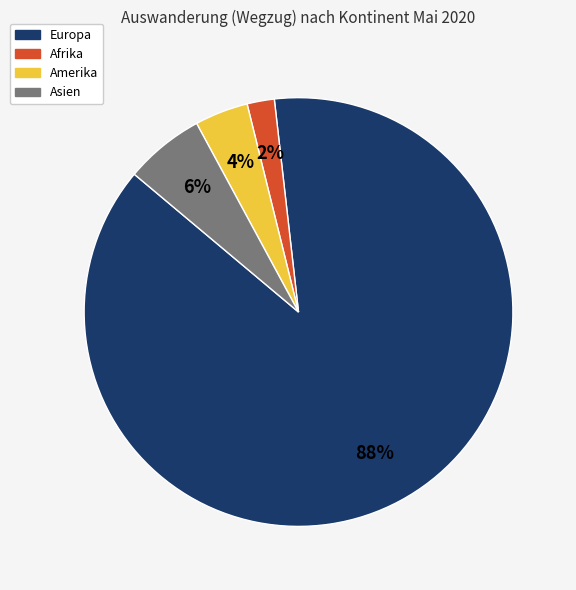

Between Europa and Asien, which is larger?

Europa